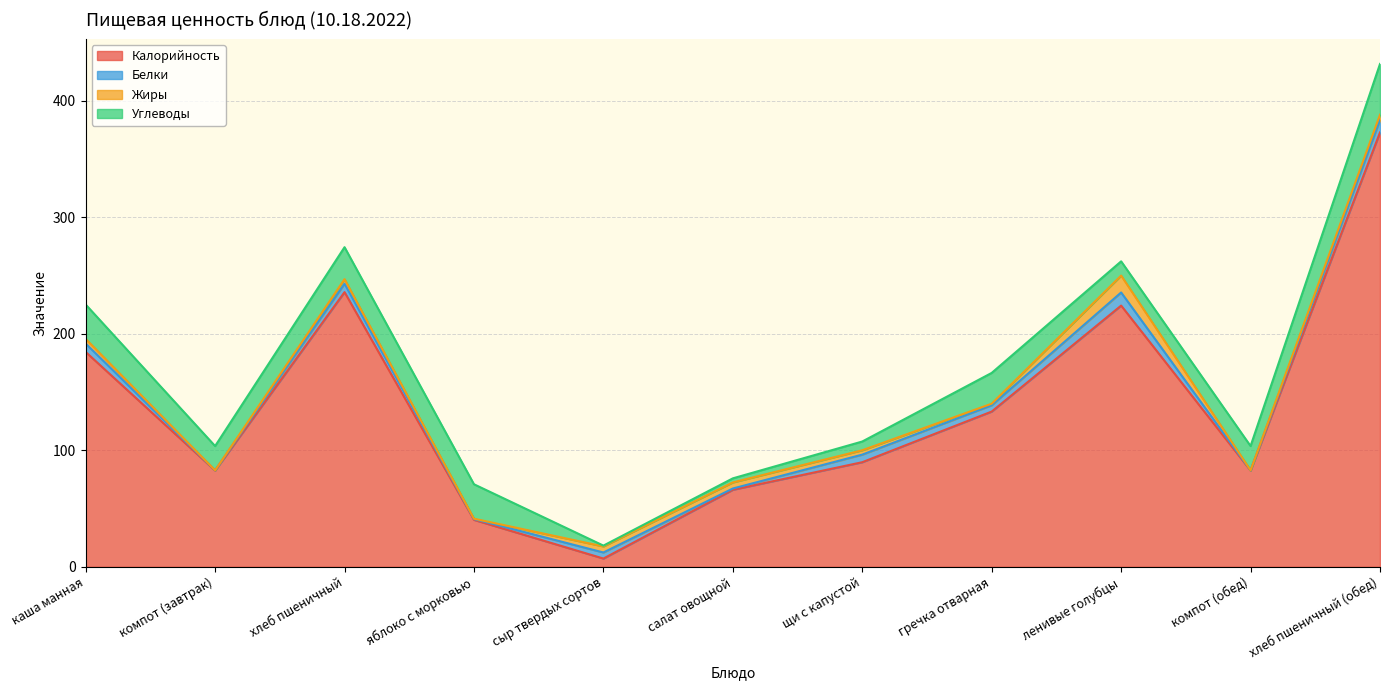

What is the average value of the Жиры series?

3.9